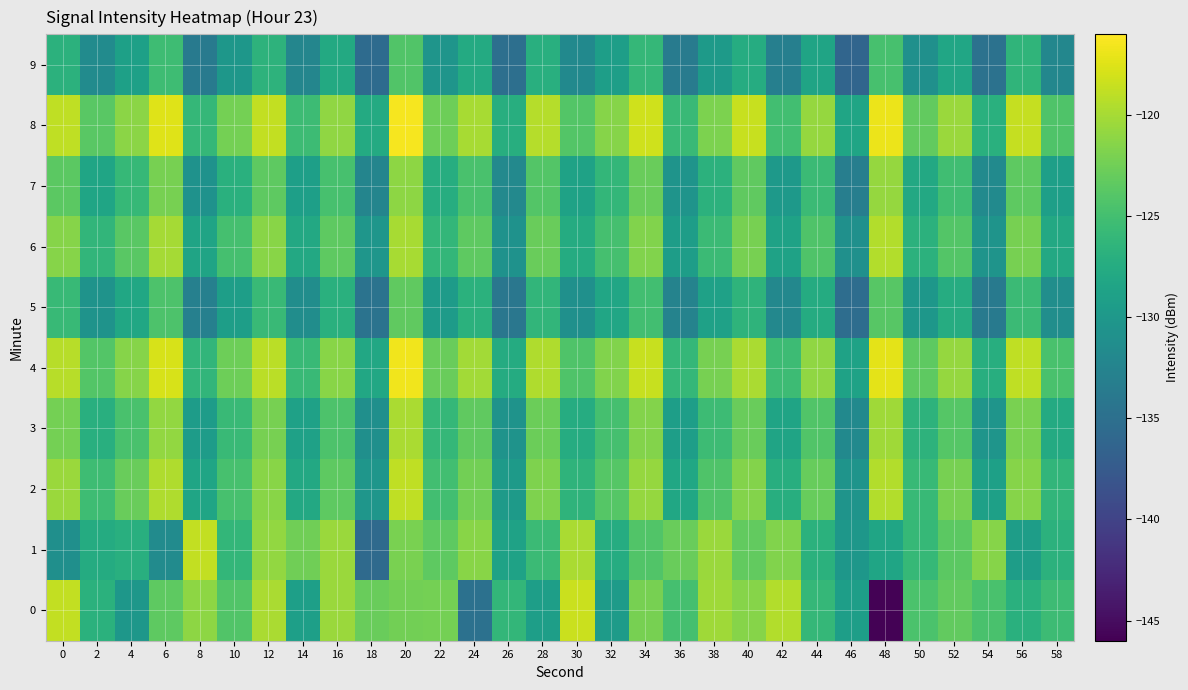

Reading right to left, extract all data points from this chart.

0: 58=-125.4	56=-127.0	54=-124.6	52=-123.2	50=-124.5	48=-145.9	46=-129.2	44=-126.0	42=-119.4	40=-121.4	38=-120.2	36=-124.9	34=-122.2	32=-129.6	30=-118.4	28=-129.2	26=-126.1	24=-134.8	22=-122.3	20=-122.3	18=-122.8	16=-120.5	14=-129.1	12=-119.8	10=-124.2	8=-121.1	6=-123.4	4=-130.1	2=-126.9	0=-118.7
1: 58=-126.7	56=-129.3	54=-121.4	52=-123.6	50=-125.9	48=-128.4	46=-130.1	44=-126.8	42=-121.7	40=-123.2	38=-120.5	36=-122.9	34=-124.1	32=-127.4	30=-119.8	28=-125.6	26=-128.7	24=-121.3	22=-123.5	20=-122.0	18=-135.6	16=-120.5	14=-122.5	12=-120.9	10=-126.2	8=-118.8	6=-131.6	4=-127.0	2=-127.6	0=-131.0
2: 58=-126.3	56=-121.5	54=-129.0	52=-122.1	50=-125.8	48=-119.4	46=-130.5	44=-123.0	42=-127.2	40=-121.6	38=-124.3	36=-128.1	34=-120.7	32=-123.9	30=-126.5	28=-121.8	26=-129.7	24=-122.4	22=-125.1	20=-118.9	18=-130.2	16=-123.5	14=-127.9	12=-121.3	10=-124.7	8=-128.4	6=-119.6	4=-122.8	2=-125.3	0=-120.5
3: 58=-127.7	56=-122.0	54=-130.3	52=-123.9	50=-126.6	48=-120.3	46=-131.8	44=-124.1	42=-128.5	40=-122.9	38=-125.4	36=-129.2	34=-121.6	32=-124.8	30=-127.4	28=-122.7	26=-130.6	24=-123.3	22=-126.0	20=-119.8	18=-131.1	16=-124.4	14=-128.8	12=-122.2	10=-125.7	8=-129.4	6=-120.9	4=-124.6	2=-127.1	0=-122.3
4: 58=-124.6	56=-118.9	54=-127.2	52=-120.8	50=-123.5	48=-117.2	46=-128.7	44=-121.0	42=-125.4	40=-119.8	38=-122.2	36=-126.0	34=-118.5	32=-121.7	30=-124.3	28=-119.6	26=-127.5	24=-120.2	22=-122.9	20=-116.7	18=-128.0	16=-121.3	14=-125.7	12=-119.1	10=-122.6	8=-126.3	6=-117.8	4=-121.5	2=-124.0	0=-119.2
5: 58=-131.2	56=-125.5	54=-133.8	52=-127.4	50=-130.1	48=-123.8	46=-135.3	44=-127.6	42=-132.0	40=-126.5	38=-128.8	36=-132.6	34=-125.1	32=-128.3	30=-130.9	28=-126.2	26=-134.1	24=-126.8	22=-129.5	20=-123.3	18=-134.6	16=-126.9	14=-131.3	12=-125.7	10=-129.2	8=-132.9	6=-124.4	4=-128.1	2=-130.6	0=-125.8
6: 58=-127.9	56=-122.2	54=-130.5	52=-124.0	50=-126.7	48=-119.5	46=-131.0	44=-124.3	42=-128.7	40=-122.1	38=-125.5	36=-129.3	34=-121.7	32=-124.9	30=-127.5	28=-122.8	26=-130.7	24=-123.4	22=-126.1	20=-119.9	18=-130.2	16=-123.5	14=-127.9	12=-121.3	10=-124.8	8=-128.5	6=-120.0	4=-123.7	2=-126.2	0=-121.4
7: 58=-129.1	56=-123.4	54=-131.7	52=-125.2	50=-127.9	48=-120.7	46=-133.2	44=-125.5	42=-129.9	40=-123.3	38=-126.7	36=-130.5	34=-122.9	32=-126.1	30=-128.7	28=-124.0	26=-131.9	24=-124.6	22=-127.3	20=-121.1	18=-132.4	16=-124.7	14=-129.1	12=-123.5	10=-127.0	8=-130.7	6=-122.2	4=-125.9	2=-128.4	0=-123.6
8: 58=-124.3	56=-118.6	54=-126.9	52=-120.5	50=-123.2	48=-116.9	46=-128.4	44=-120.7	42=-125.1	40=-118.5	38=-121.9	36=-125.7	34=-118.2	32=-121.4	30=-124.0	28=-119.3	26=-127.2	24=-119.9	22=-122.6	20=-116.4	18=-127.7	16=-121.0	14=-125.4	12=-118.8	10=-122.3	8=-126.0	6=-117.5	4=-121.2	2=-123.7	0=-118.9
9: 58=-132.1	56=-126.4	54=-134.7	52=-128.3	50=-131.0	48=-124.7	46=-136.2	44=-128.5	42=-133.0	40=-127.4	38=-129.7	36=-133.5	34=-126.0	32=-129.2	30=-131.8	28=-127.1	26=-135.0	24=-127.7	22=-130.4	20=-124.2	18=-135.5	16=-127.8	14=-132.2	12=-126.6	10=-130.1	8=-133.8	6=-125.3	4=-129.0	2=-131.5	0=-126.7